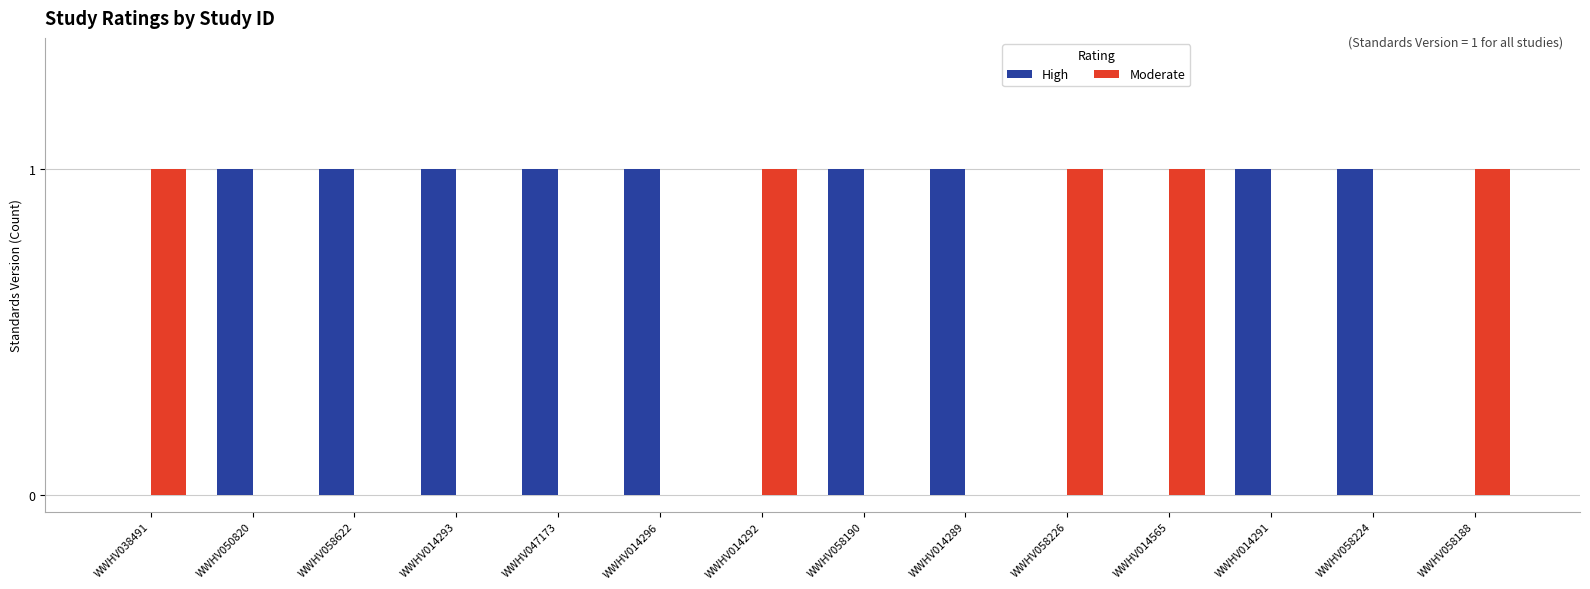

Which series has the largest total across all categories?

High